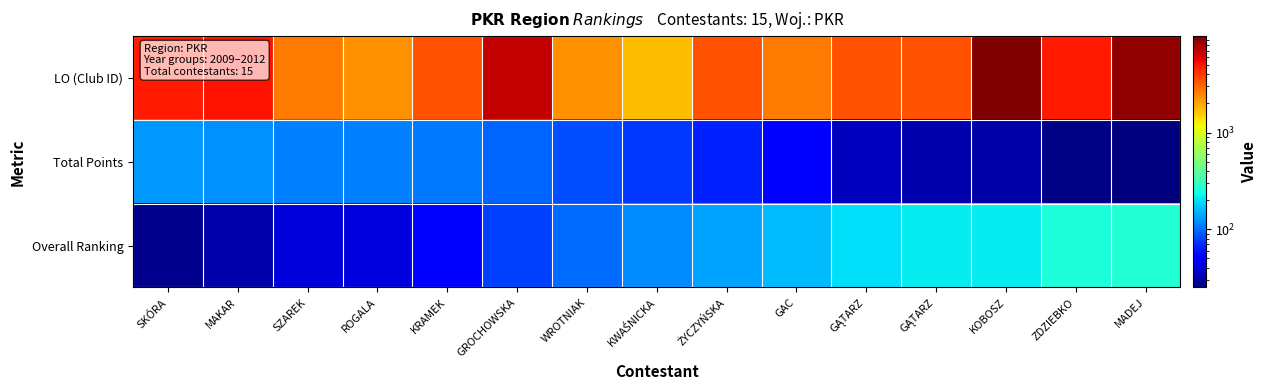

List the series in order of their peak value, highest first.

LO (Club ID), Overall Ranking, Total Points